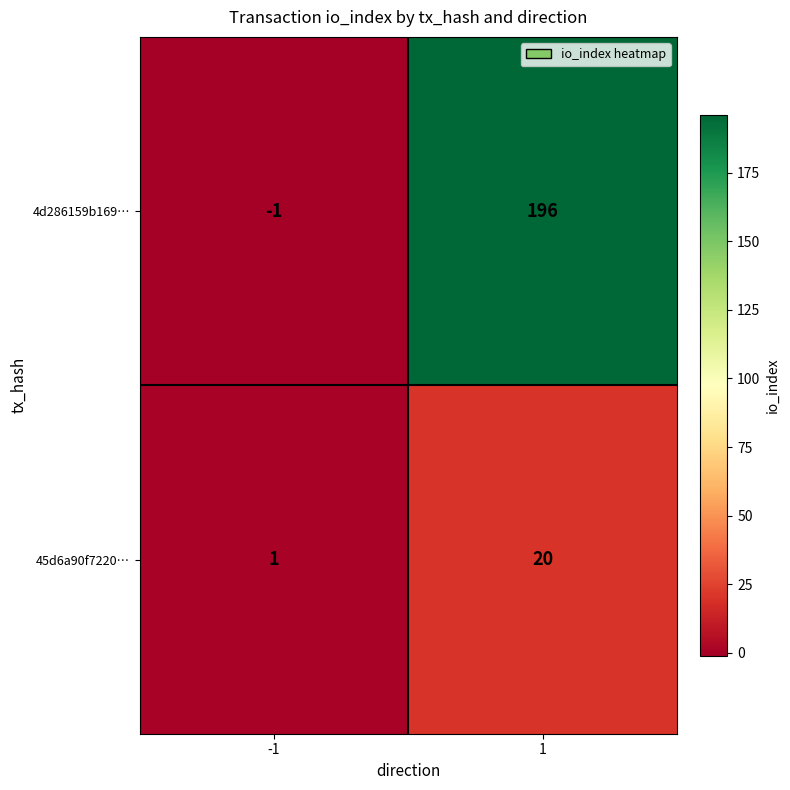

What is the approximate value of 4d286159b169… at 1, to the nearest 50?

200